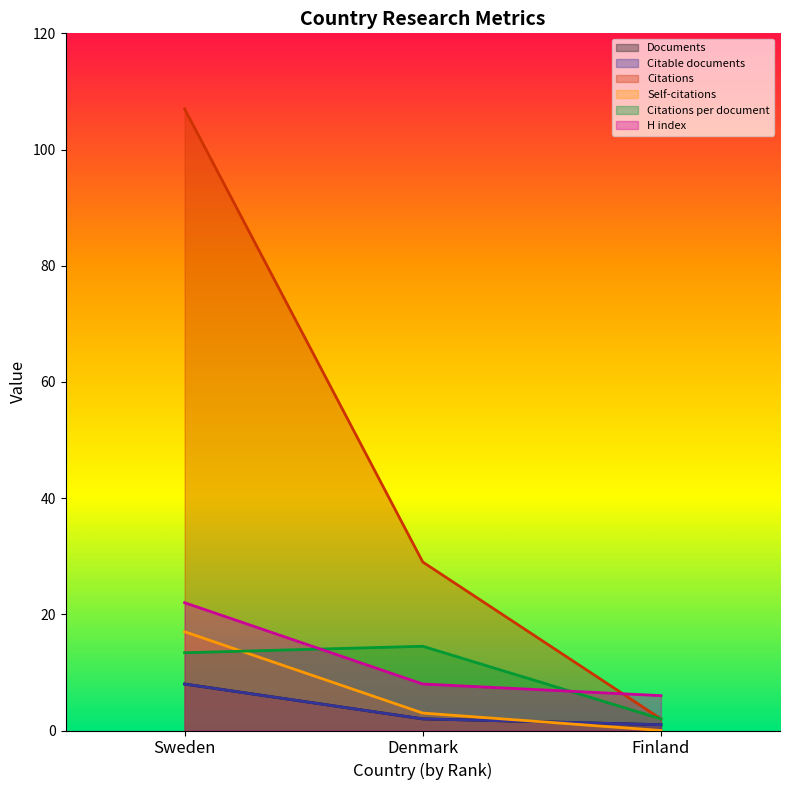

What position from the left is Sweden?

1